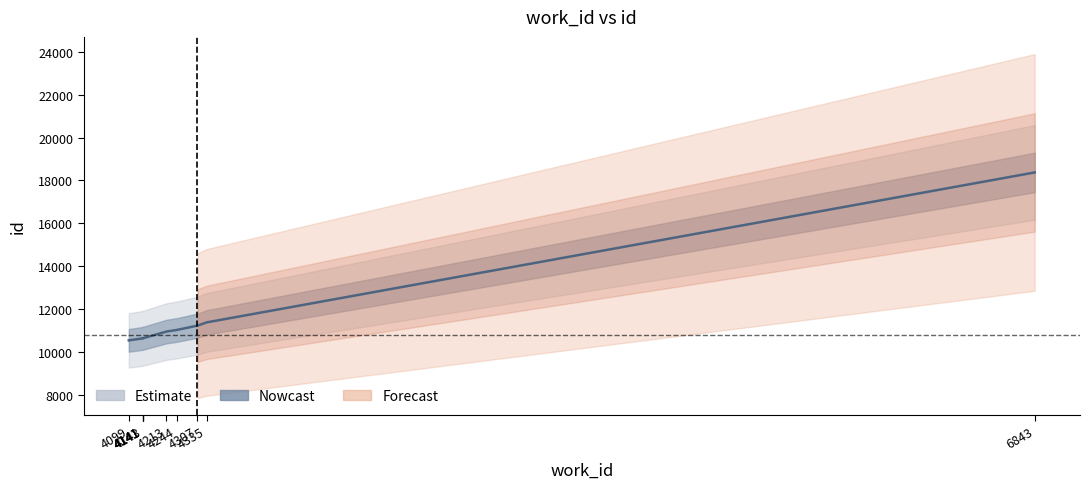

The value at 4335 is 3488. True or false?

False